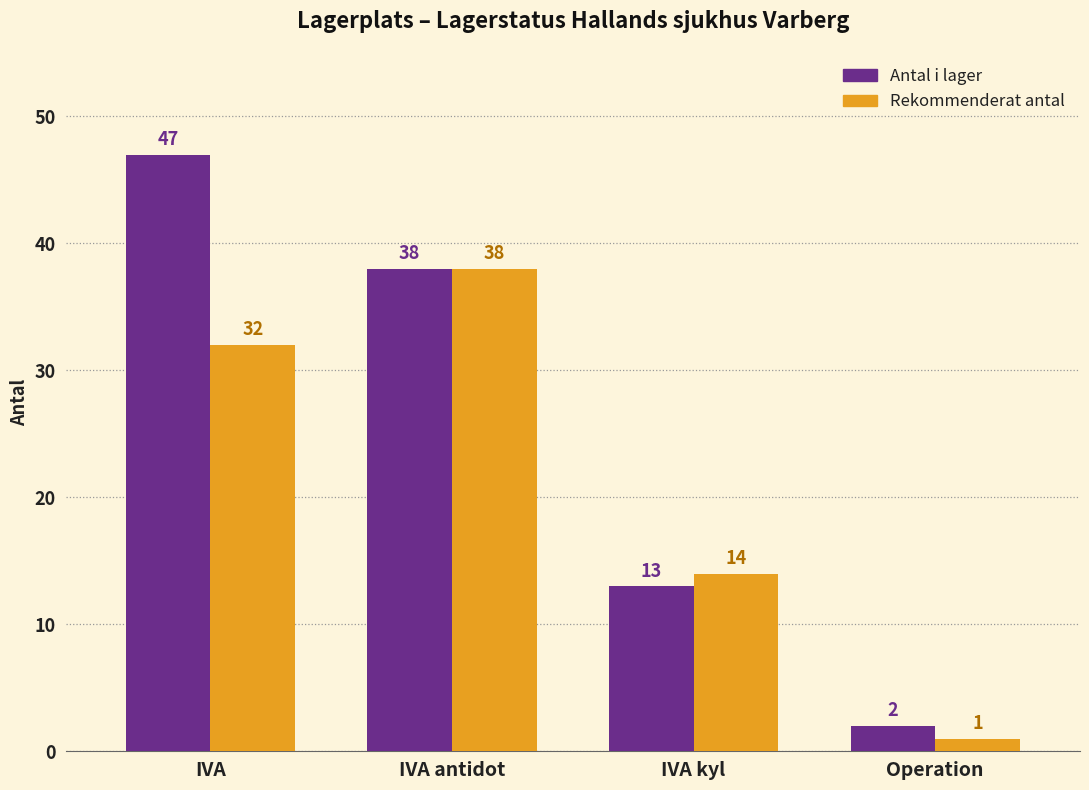

What is the average value of the Antal i lager series?

25